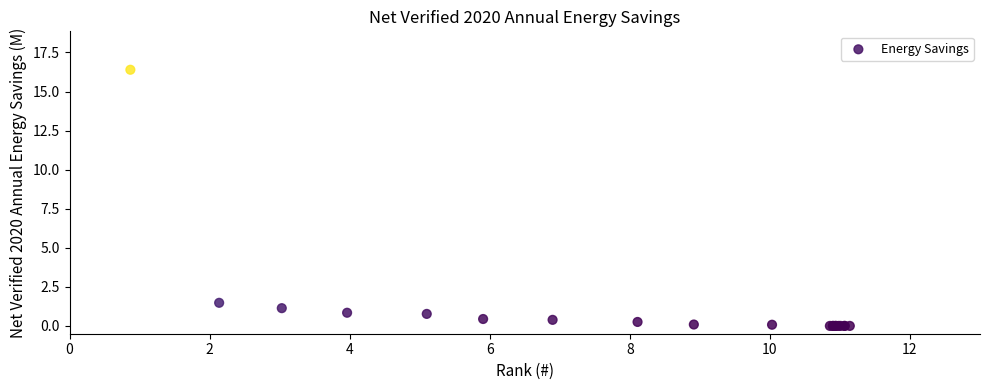

What Y value in the scatter plot is closest to 8?

1.5